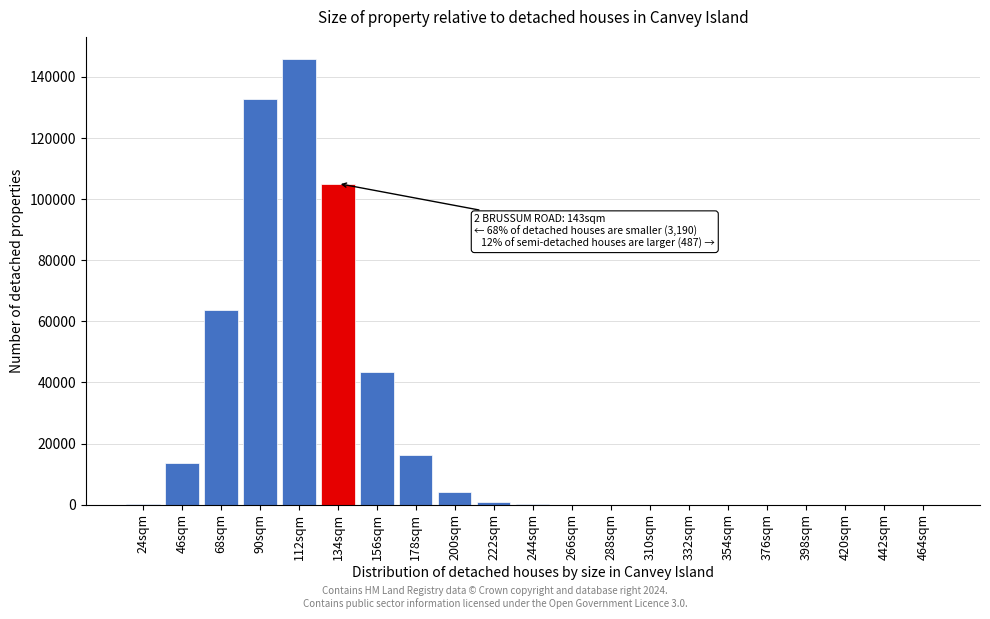

What is the maximum value shown in the chart?

145824